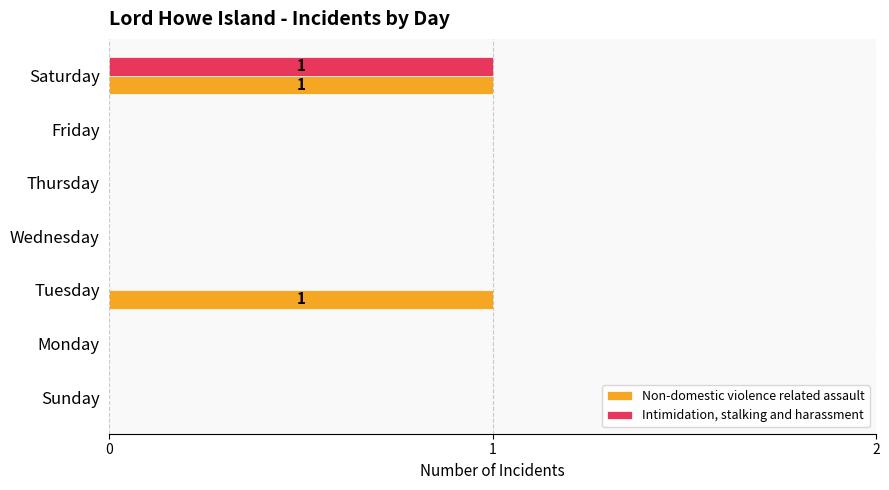

Which series changed the most between Monday and Tuesday?

Non-domestic violence related assault